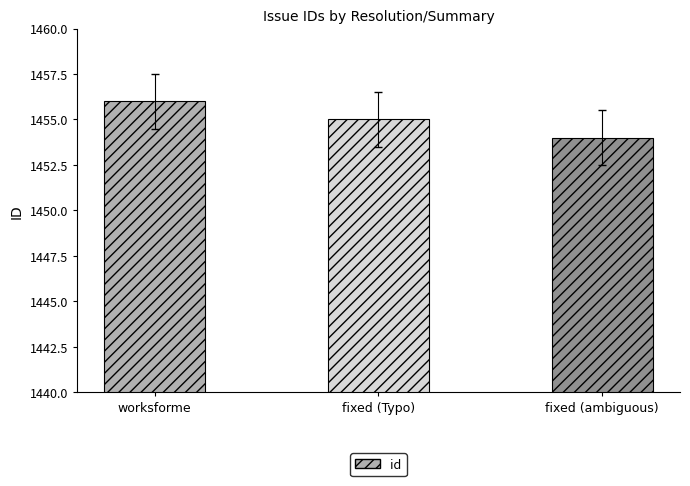

Count the number of data series in this chart.

1